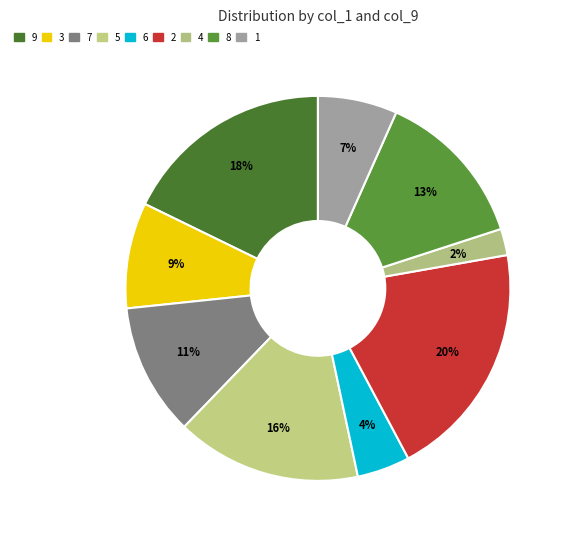

Which slice is the largest?

2